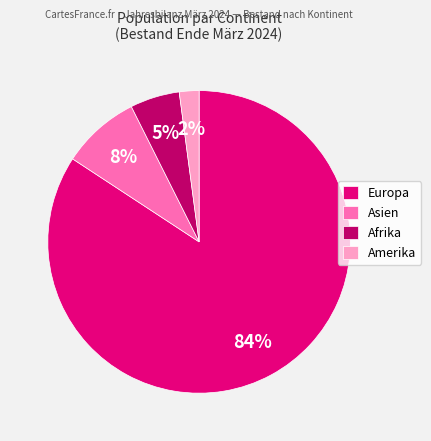

To the nearest percent, what is the difference between the Amerika and Asien slice percentages?

6%